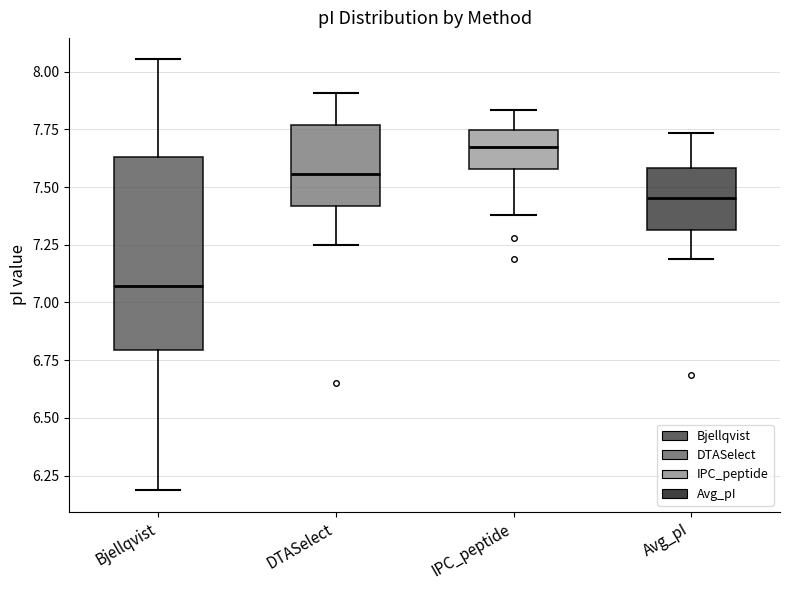

Which box's median line is the lowest?

Bjellqvist